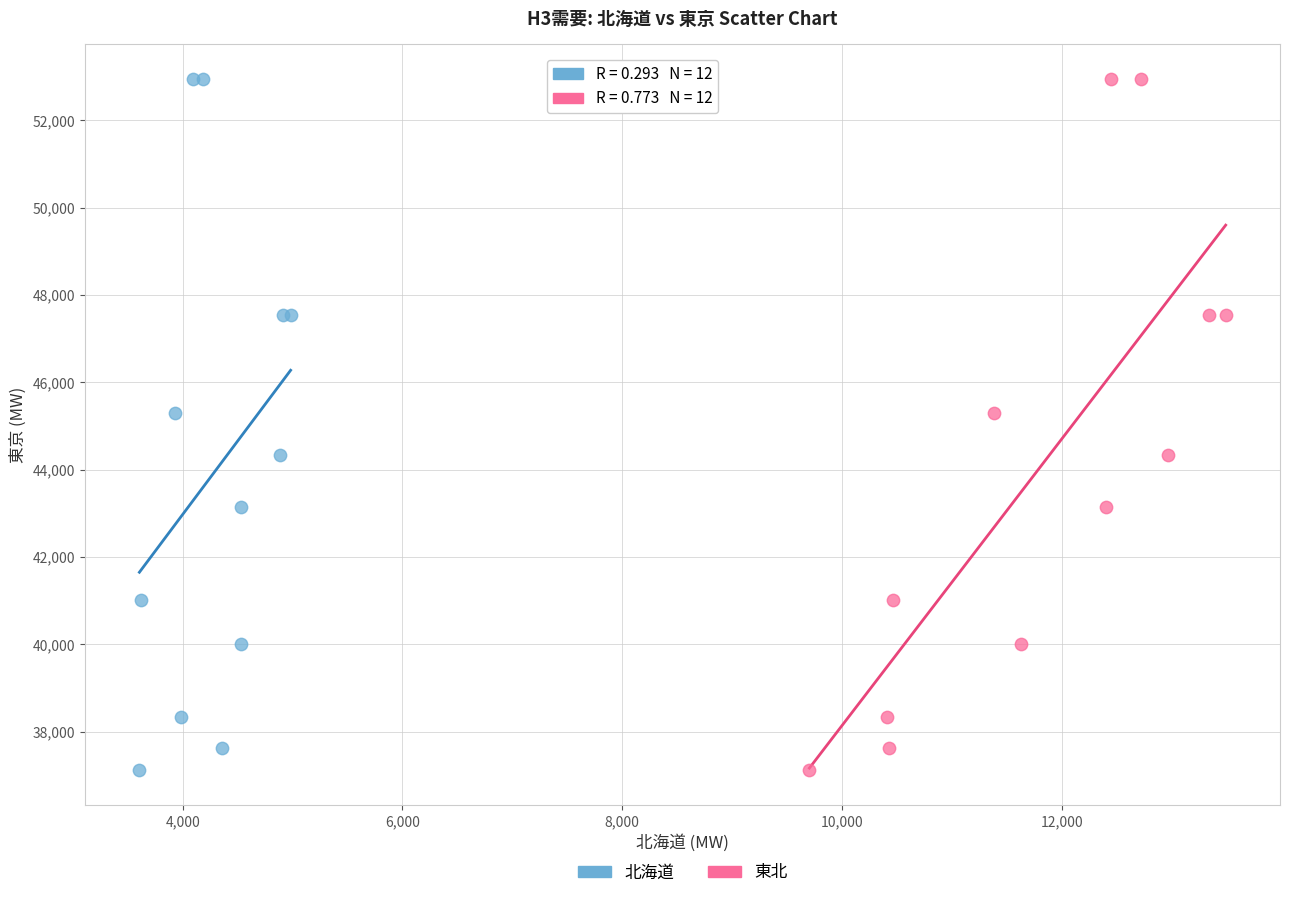

What are all the series names shown in the legend?

北海道, 東北